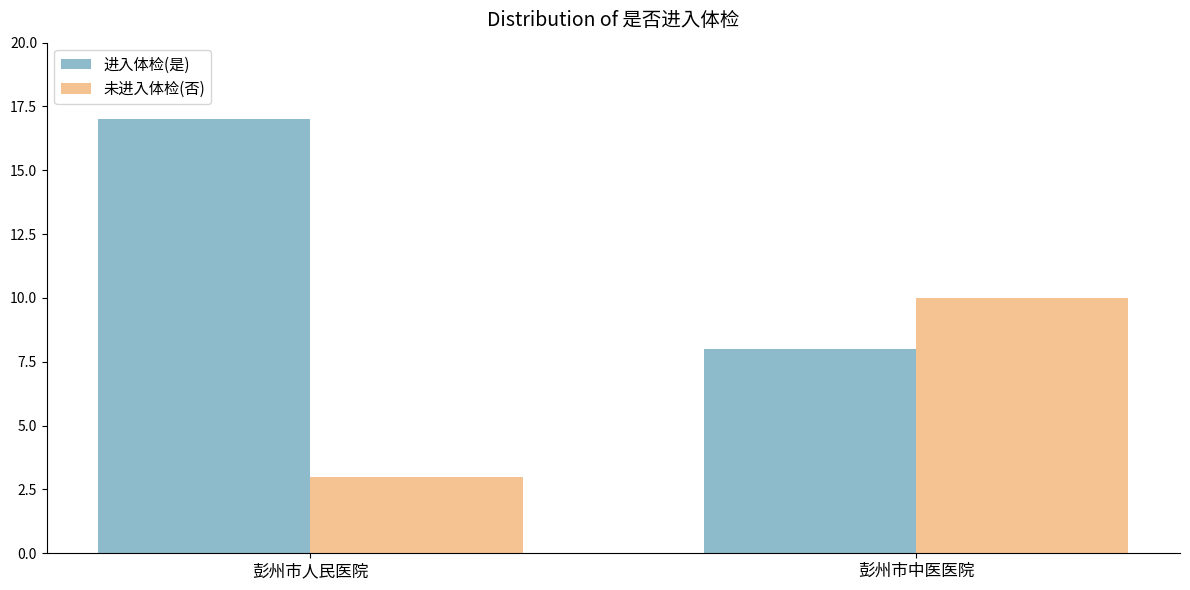

What is the difference between the 未进入体检(否) values at 彭州市中医医院 and 彭州市人民医院?

7